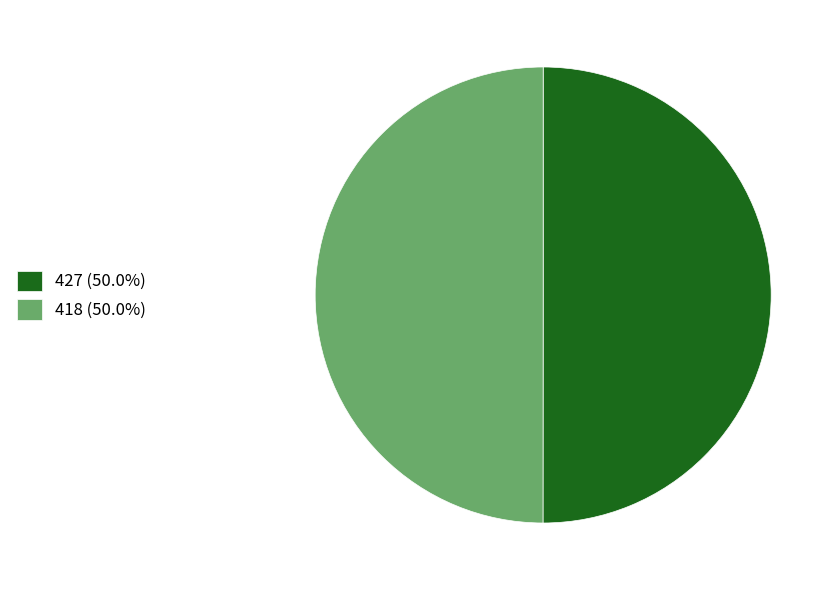

Approximately how many times larger is the value at 427 (50.0%) compared to 418 (50.0%)?

1.0